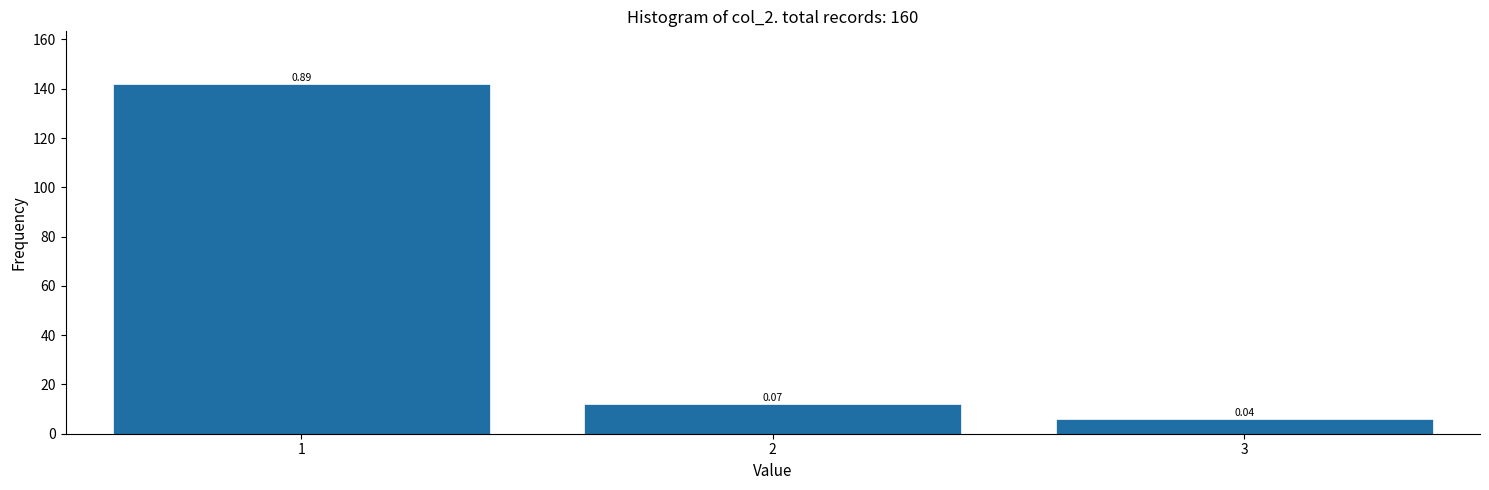

How many bars are there in total?

3